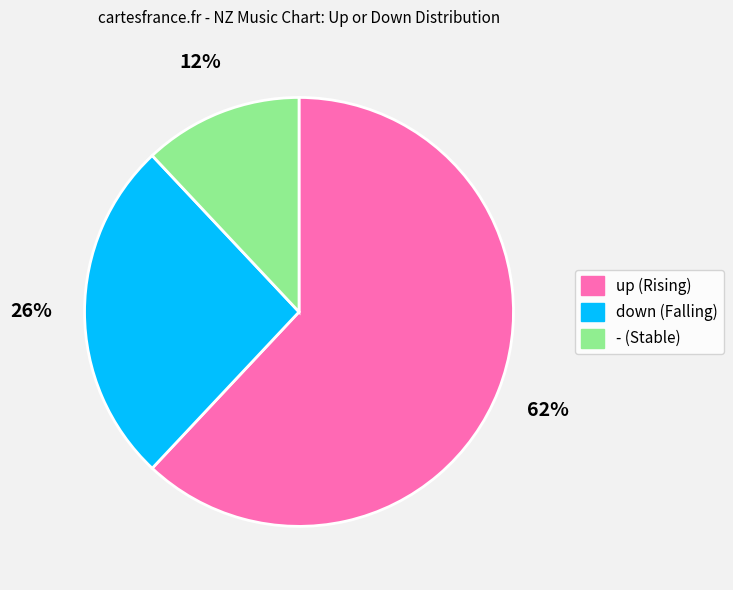

Is the sum of up and down greater than half?

Yes